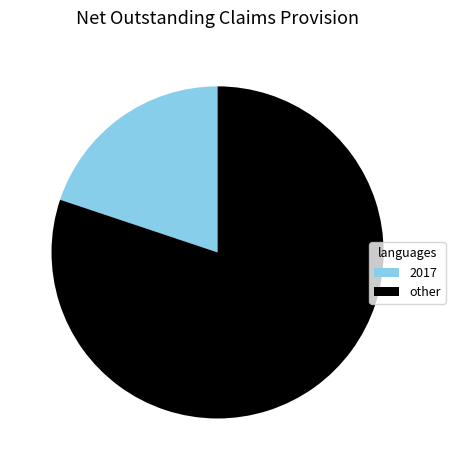

Is it true that 2017 is 31% of the pie?

False